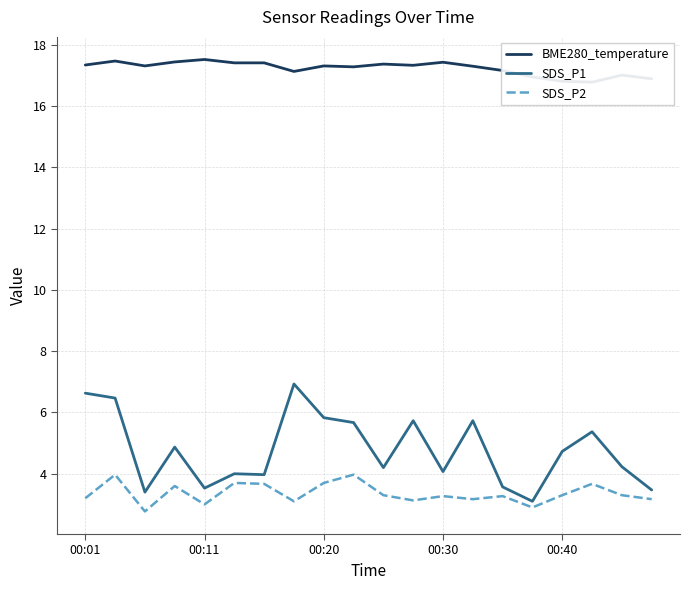

Which series has the largest total across all categories?

BME280_temperature